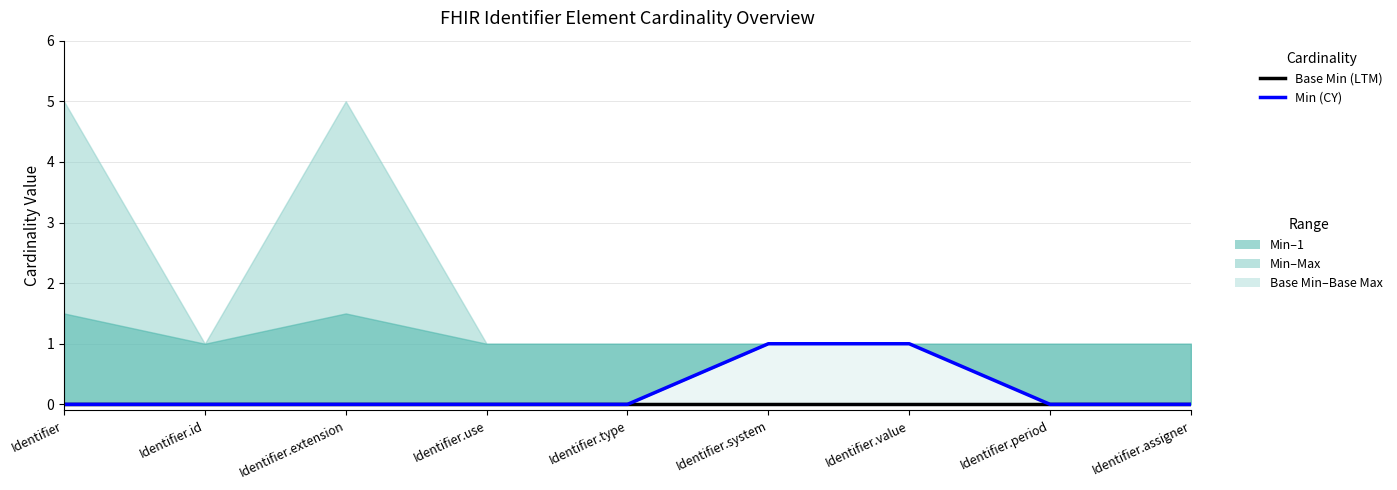

What is the label of the 9th point from the right?

Identifier